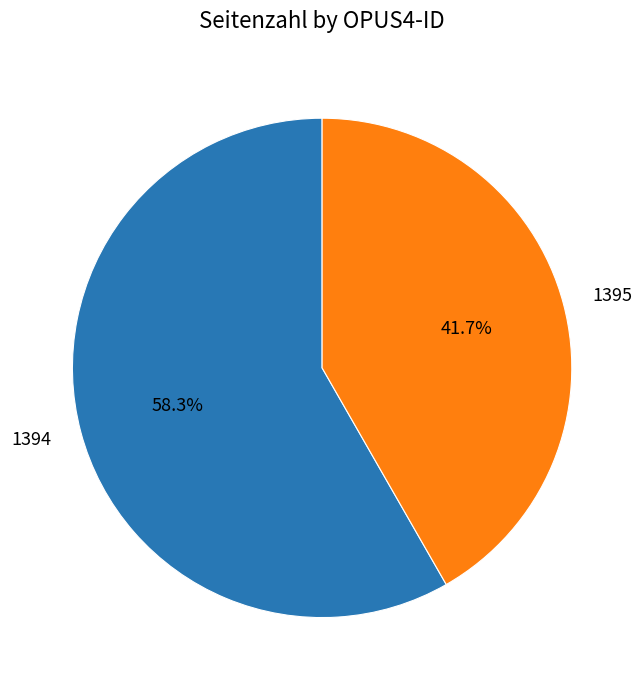

Is it true that 1394 is 58% of the pie?

True